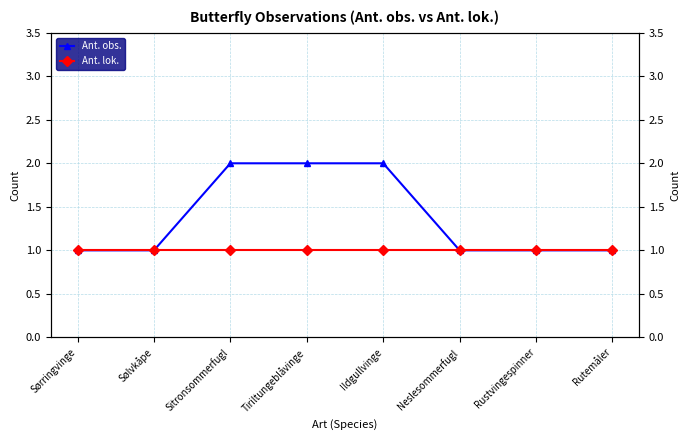

Reading left to right, transcribe all the data shown in this chart.

Ant. obs.: Sørringvinge=1	Sølvkåpe=1	Sitronsommerfugl=2	Tiriltungeblåvinge=2	Ildgullvinge=2	Neslesommerfugl=1	Rustvingespinner=1	Rutemåler=1
Ant. lok.: Sørringvinge=1	Sølvkåpe=1	Sitronsommerfugl=1	Tiriltungeblåvinge=1	Ildgullvinge=1	Neslesommerfugl=1	Rustvingespinner=1	Rutemåler=1